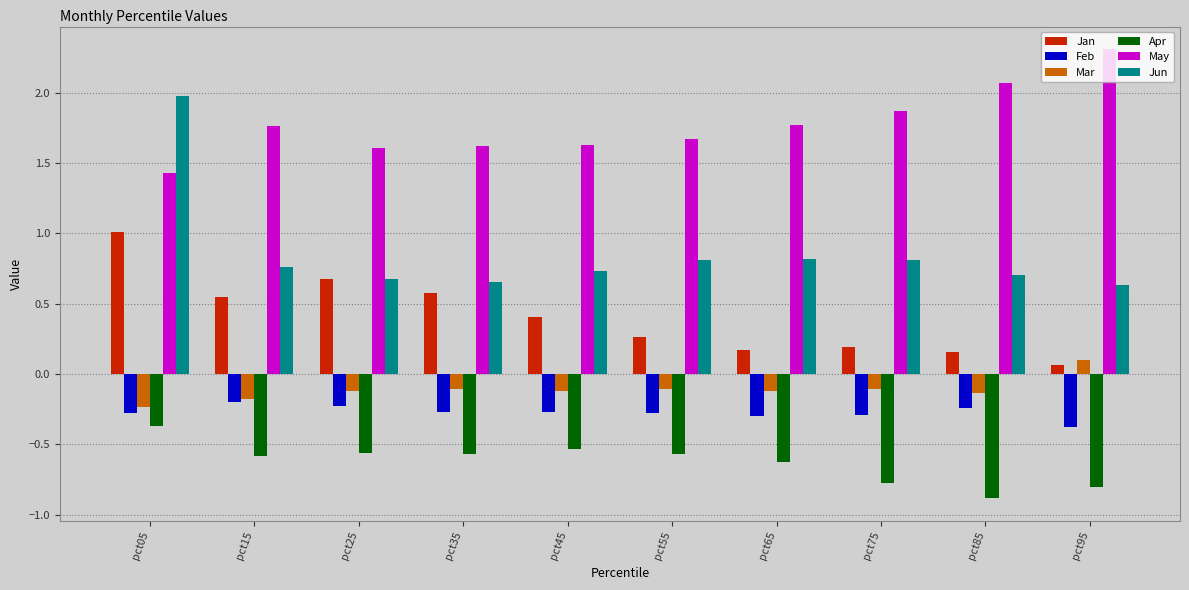

How many categories are shown in the chart?

10